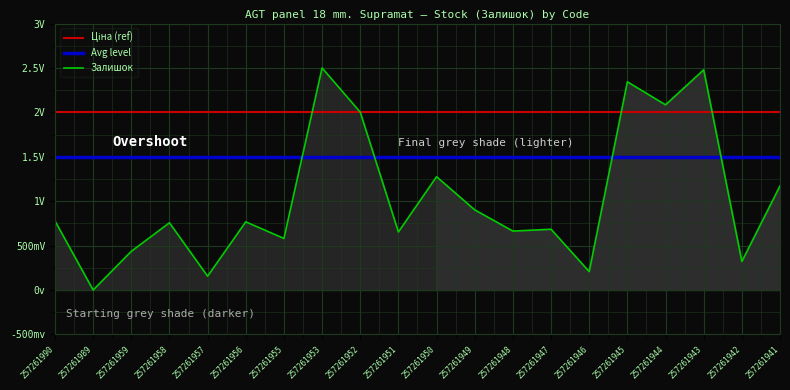

Rank the categories by value from lowest to highest.

257261989, 257261957, 257261946, 257261942, 257261959, 257261955, 257261951, 257261948, 257261947, 257261958, 257261956, 257261990, 257261949, 257261941, 257261950, 257261952, 257261944, 257261945, 257261943, 257261953